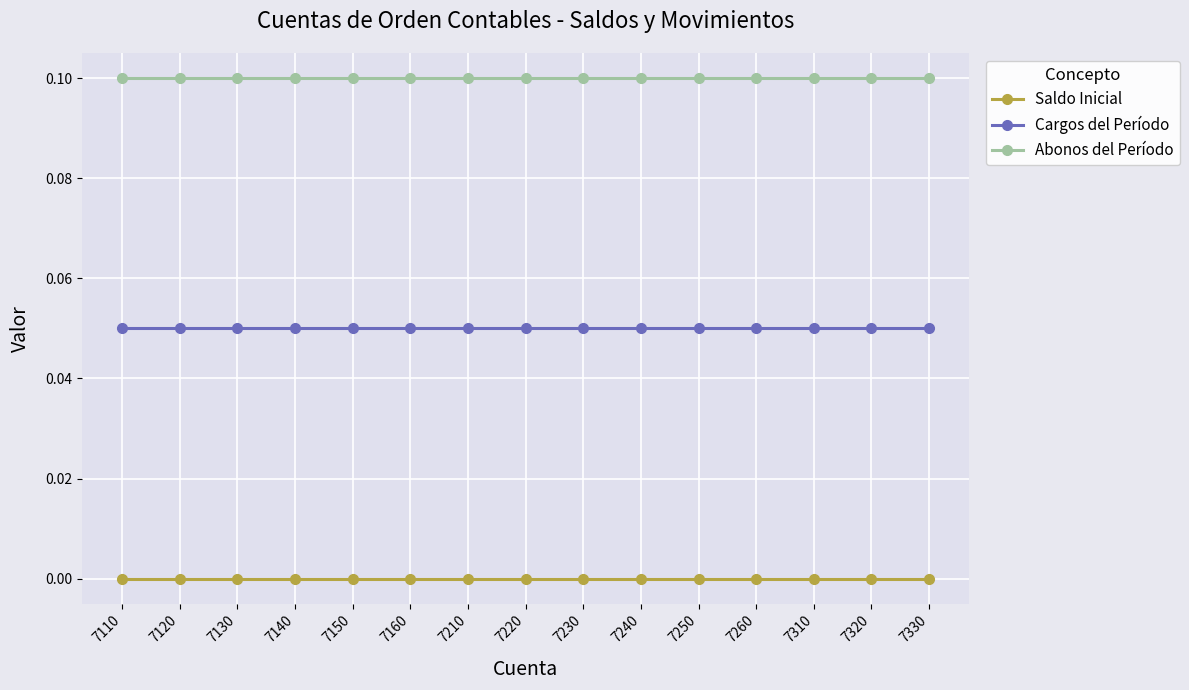

True or false: Abonos del Período and Cargos del Período intersect in this chart.

False